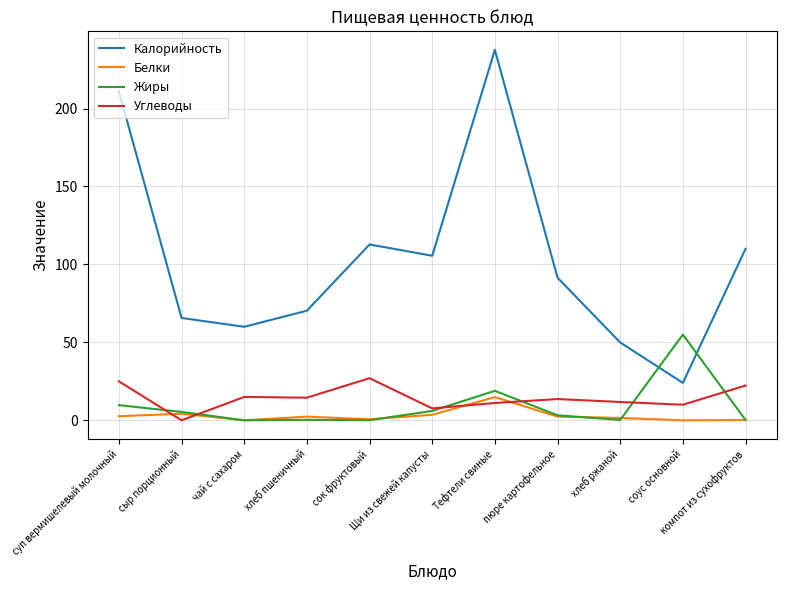

At how many categories does at least one series exceed 185?

2